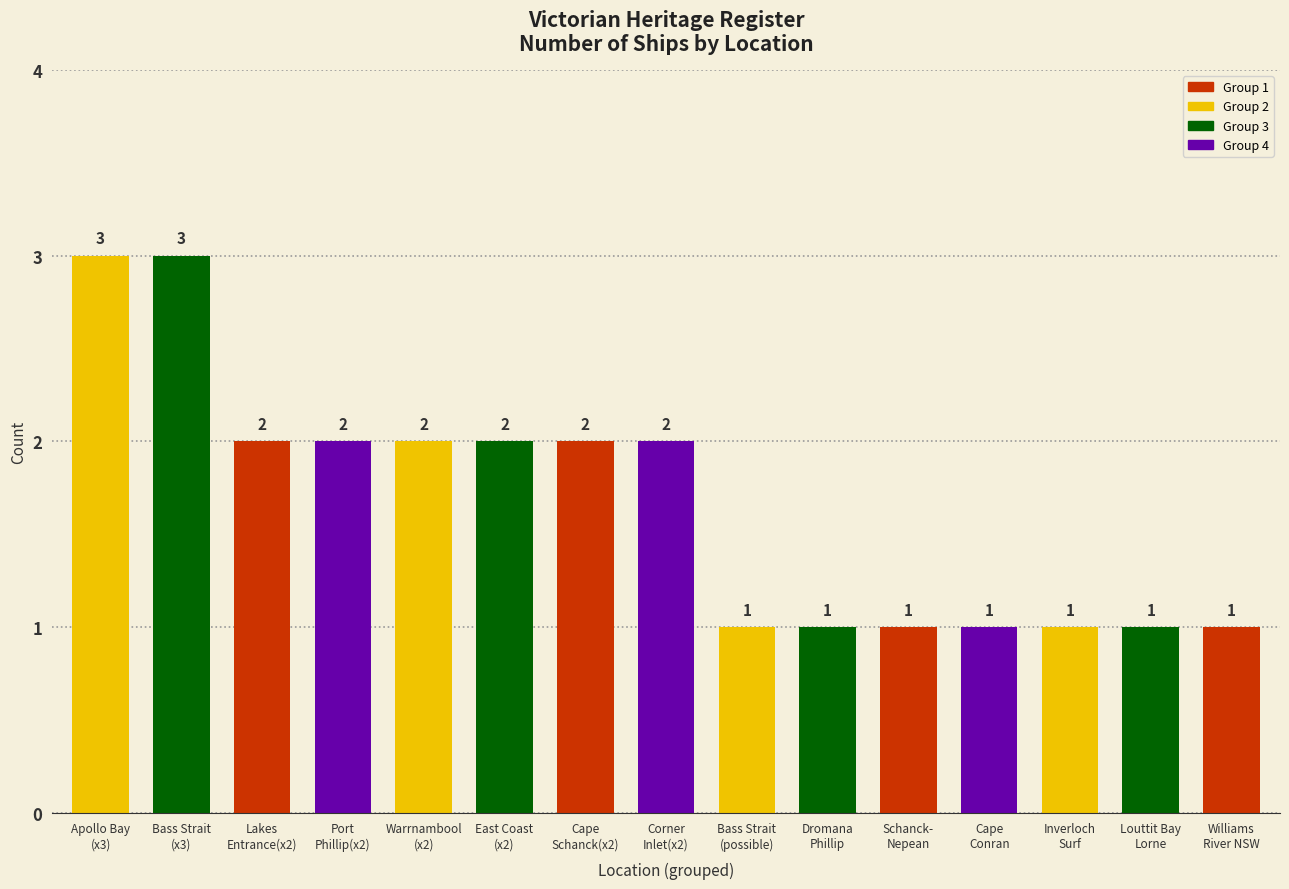

Does the chart contain stacked bars?

No